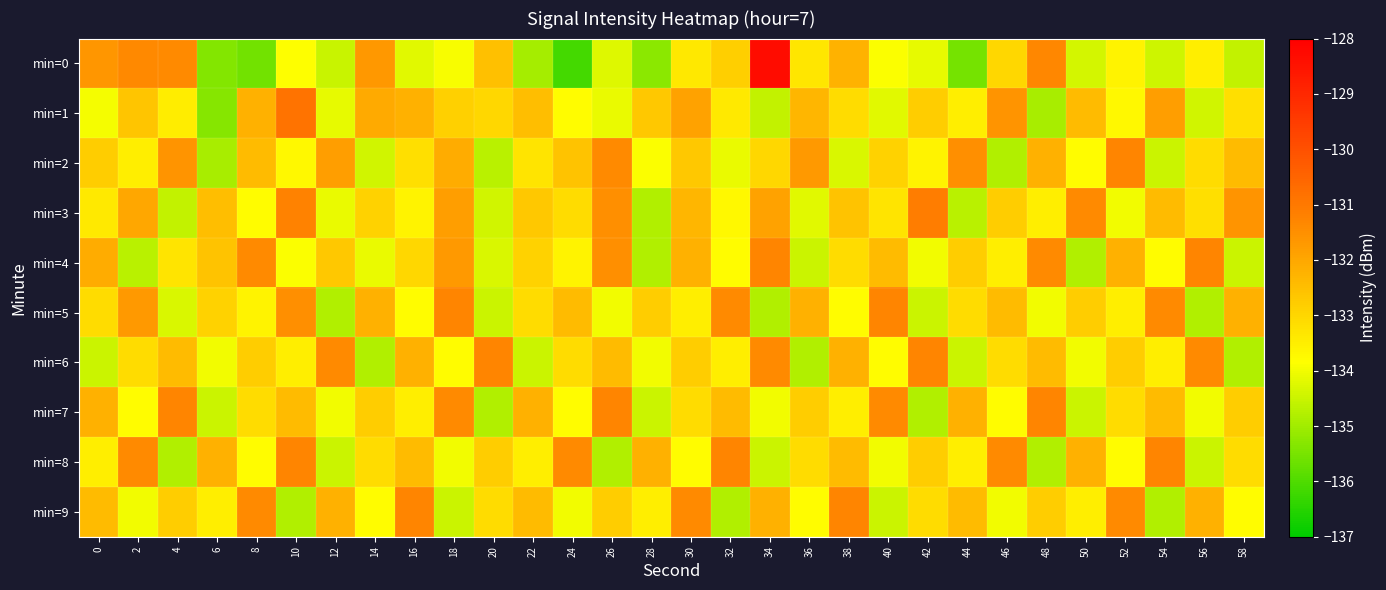

How many data points does each series have?

30